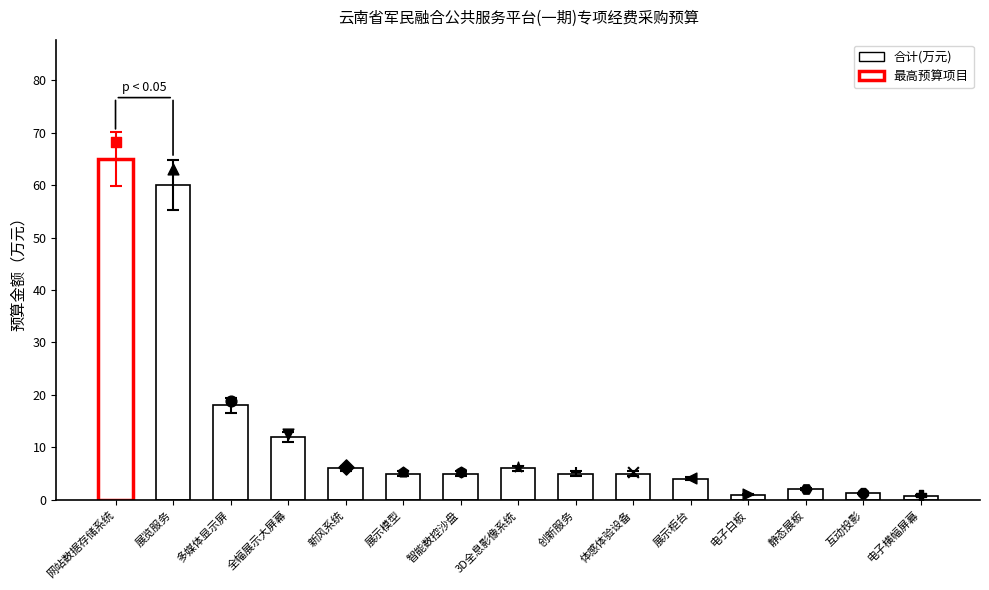

Between 展示模型 and 静态展板, which is larger?

展示模型